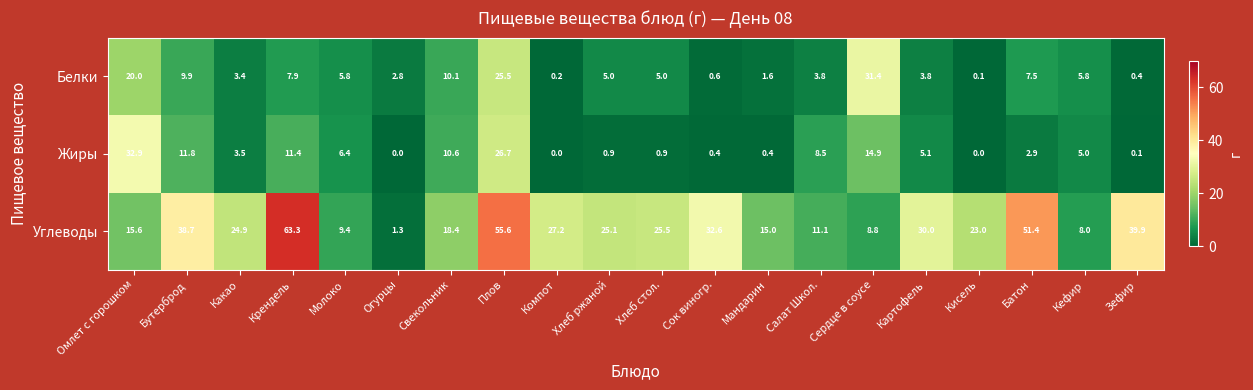

What is the sum of all Белки values?

150.6